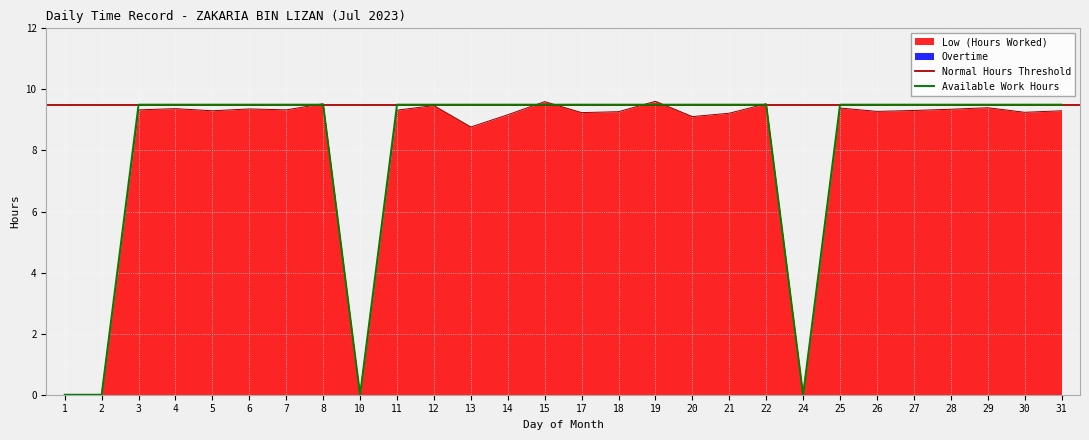

The Available Work Hours series shows 3.6 at 24. True or false?

False